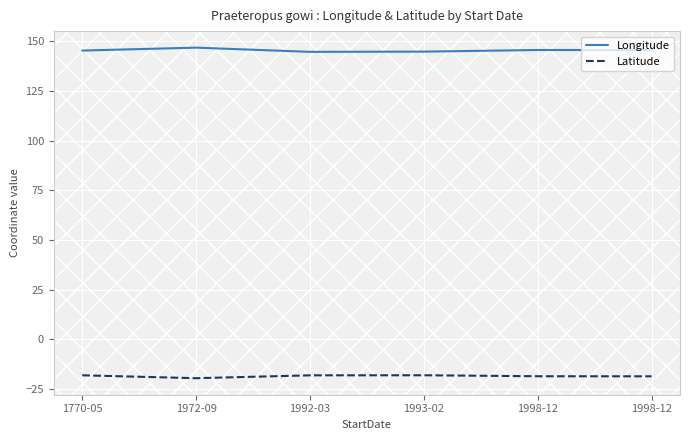

Is the value of Longitude at 1770-05 greater than the value of Latitude at 1998-12?

Yes